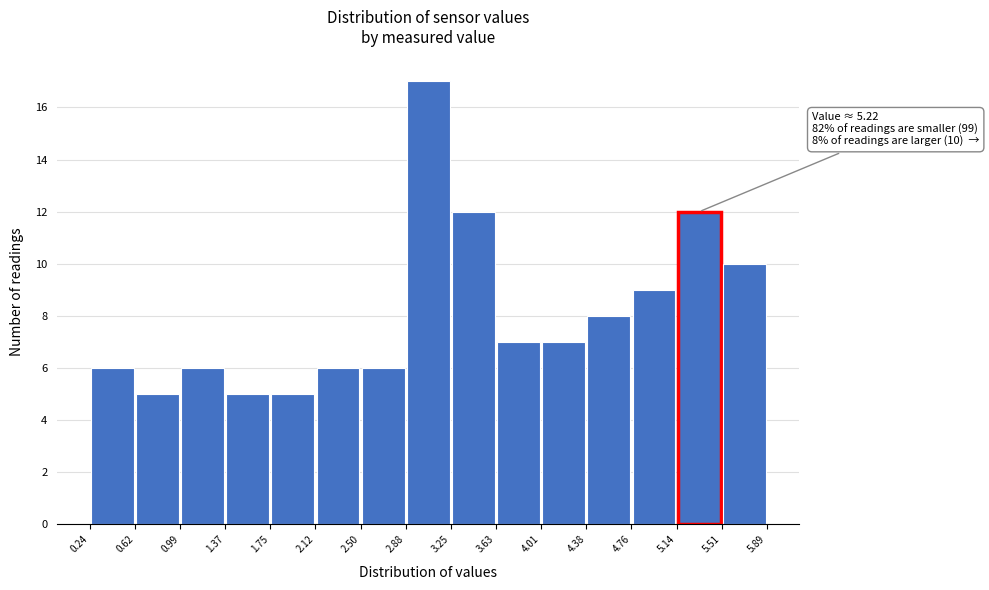

Which range on the x-axis has the tallest bar?

2.88 to 3.25